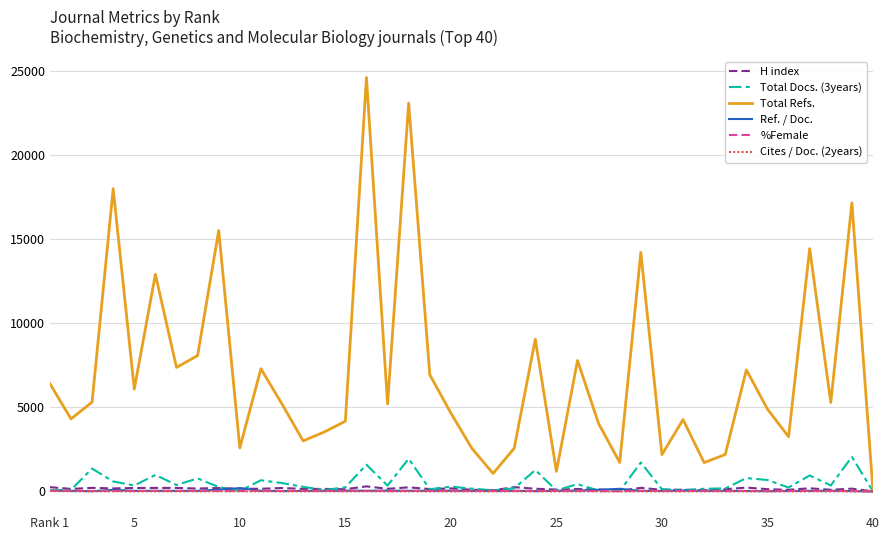

What is the greatest value displayed?

24619